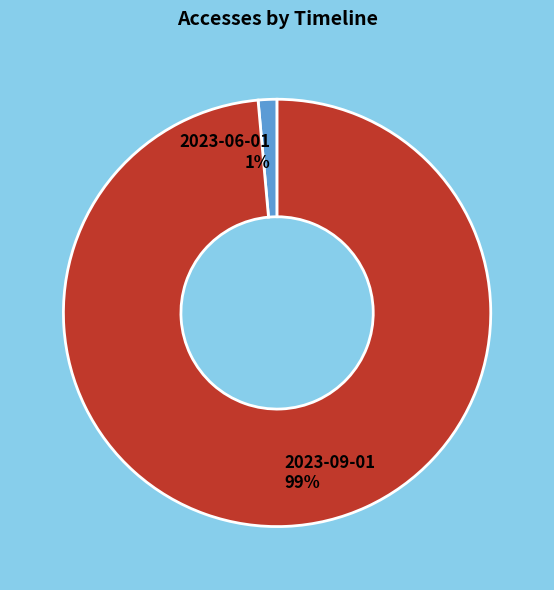

True or false: 2023-06-01 accounts for 1% of the total.

True